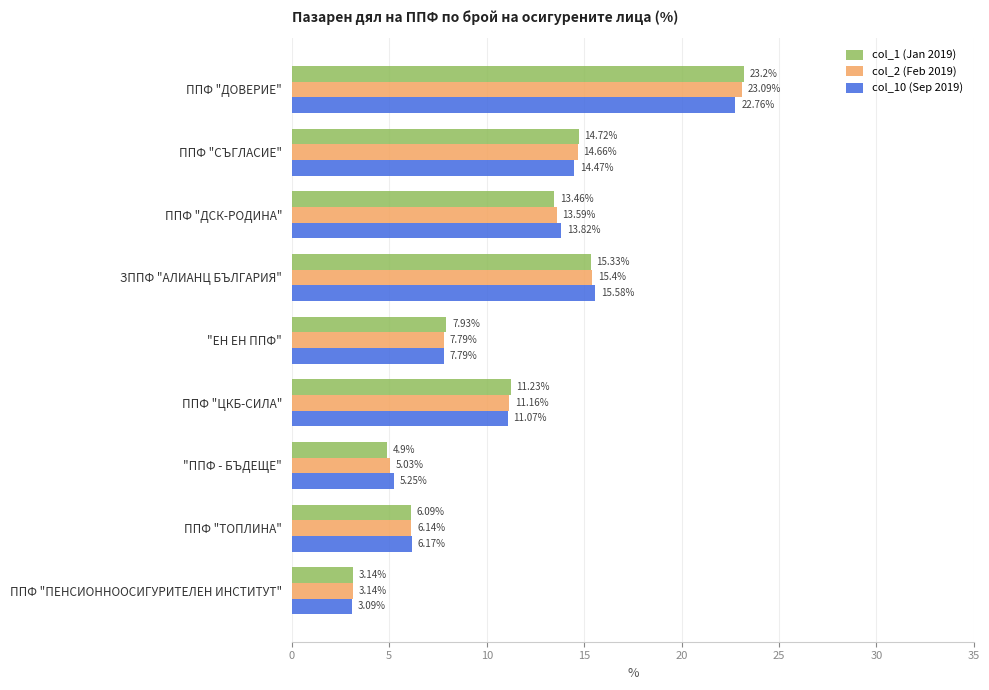

What is the sum of the col_2 (Feb 2019) values at ППФ "ДСК-РОДИНА" and "ППФ - БЪДЕЩЕ"?

18.6